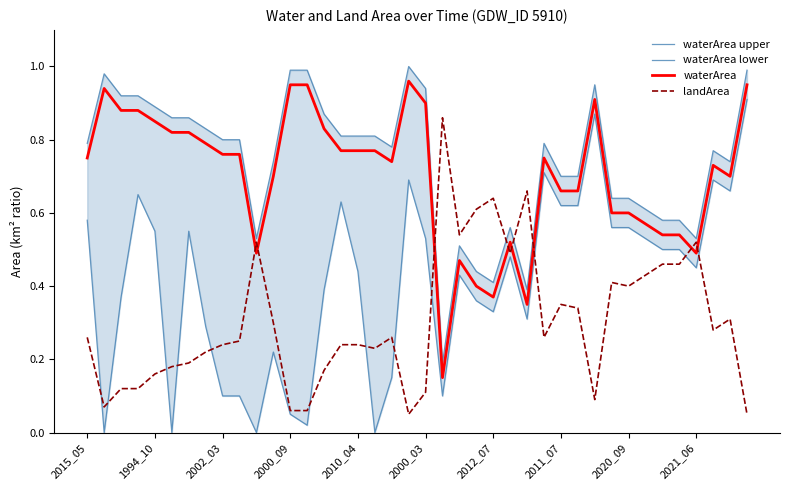

How many intersections are there between landArea and waterArea?

8